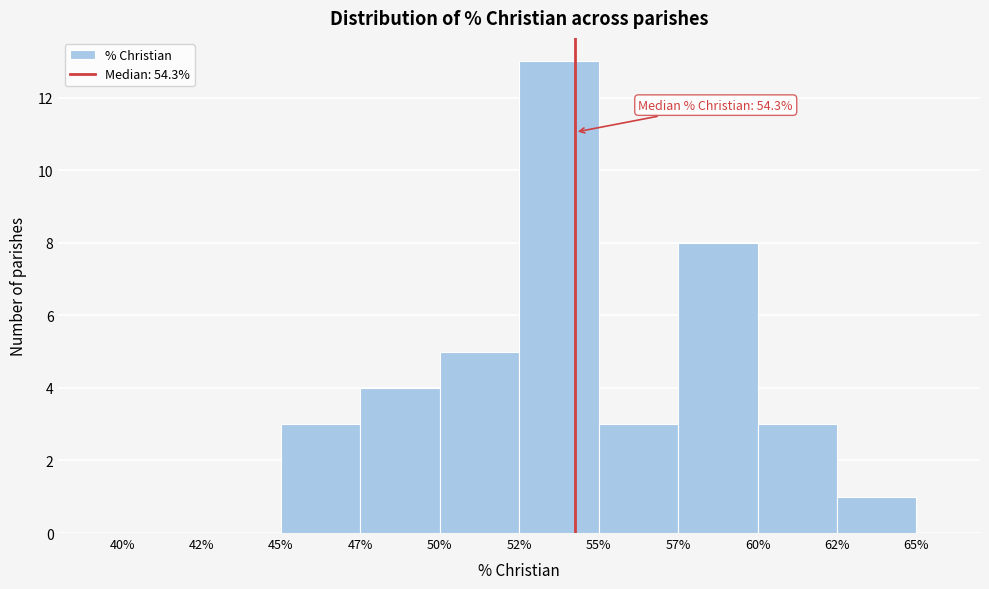

Which has a higher value, 52% or 45%?

52%